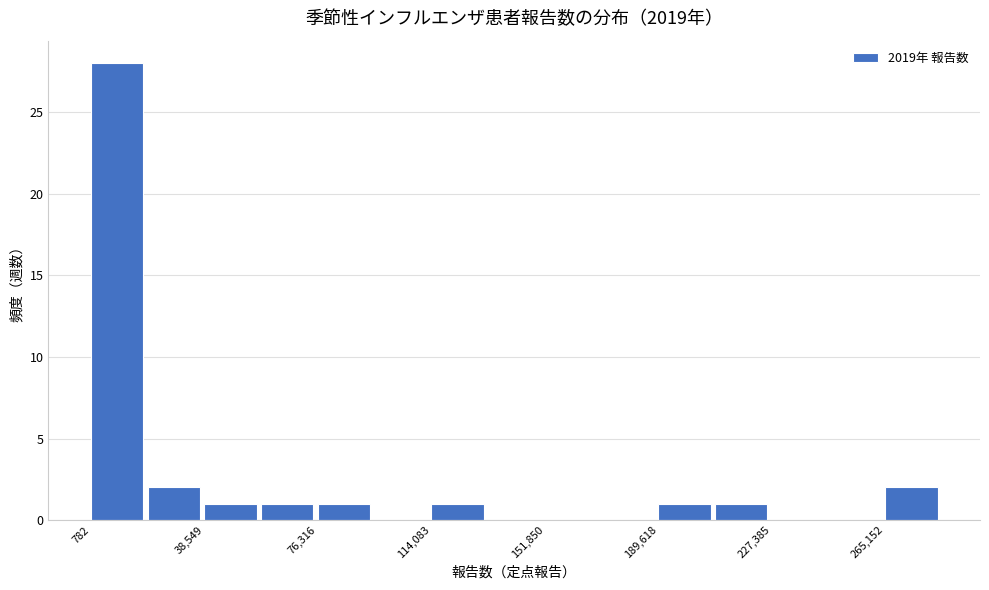

Around what value on the x-axis is the tallest bar? Give the approximate position of its centre, as read against the axis.

10000